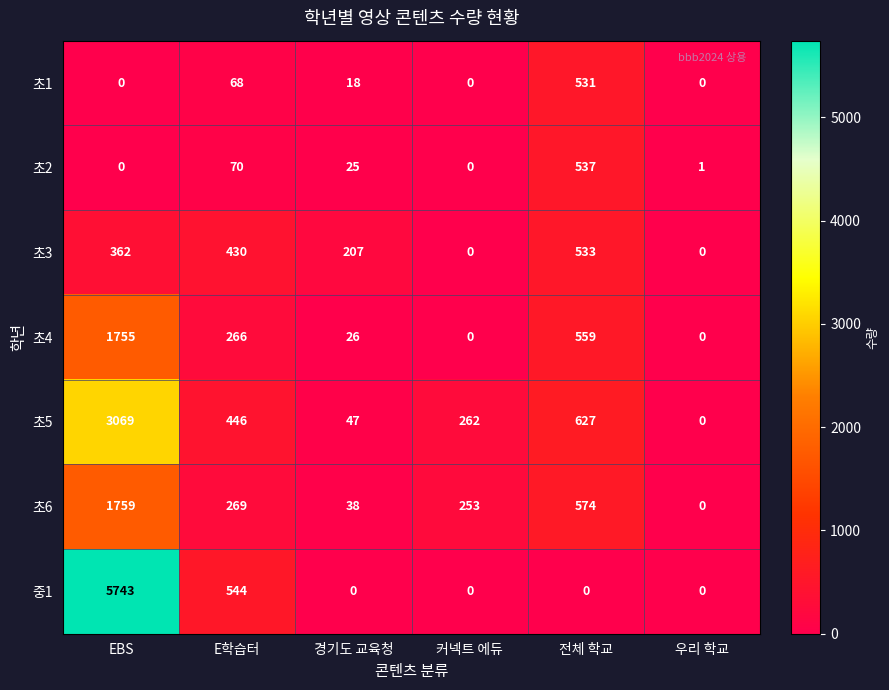

The value of 초1 at 경기도 교육청 is 18. True or false?

True